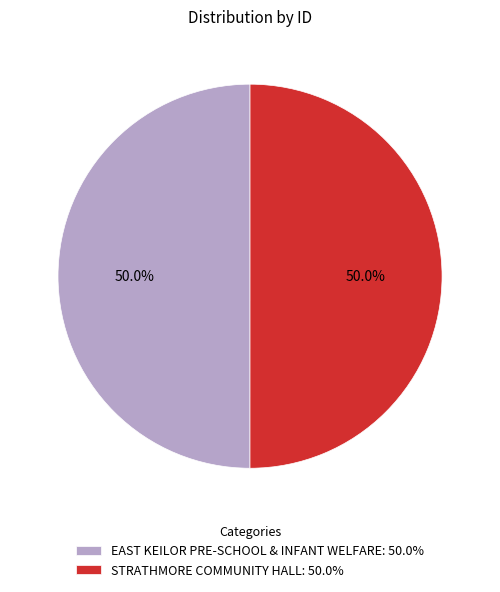

Combined, do STRATHMORE COMMUNITY HALL and EAST KEILOR PRE-SCHOOL & INFANT WELFARE account for over 50%?

Yes